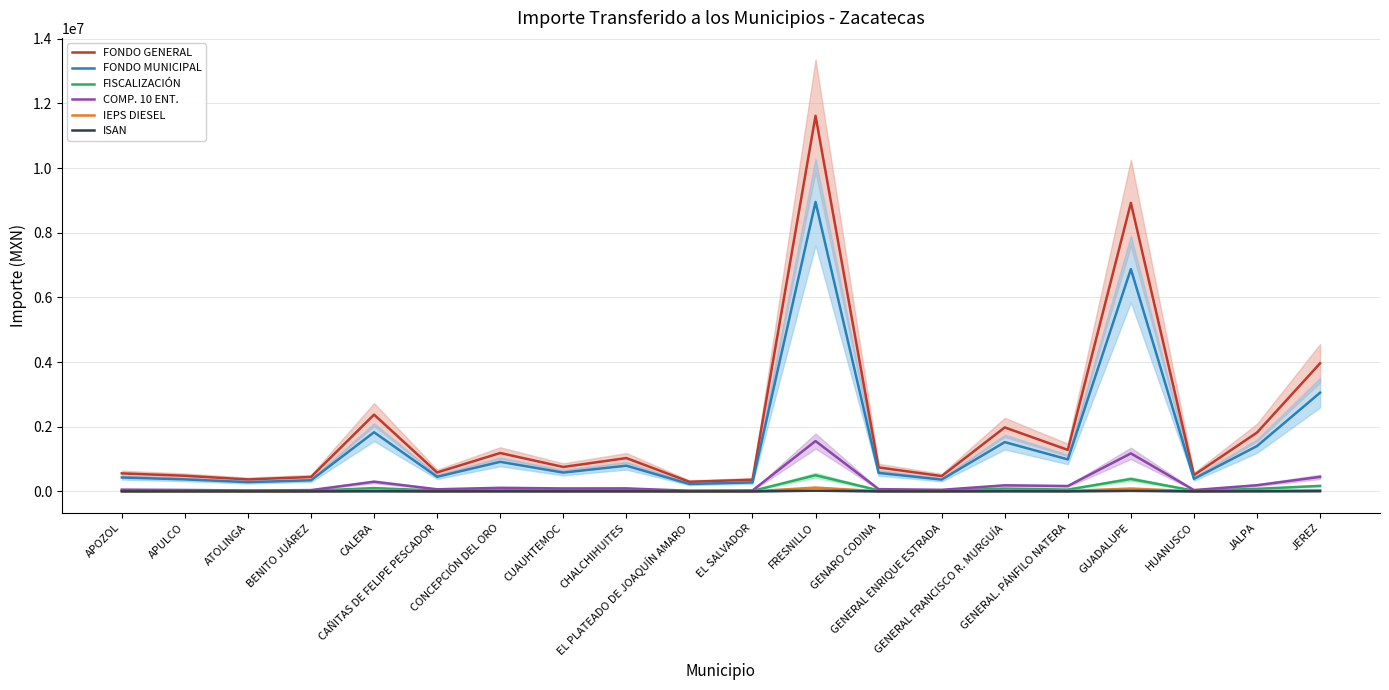

What is the difference between the second highest and second lowest values in the ISAN series?

15410